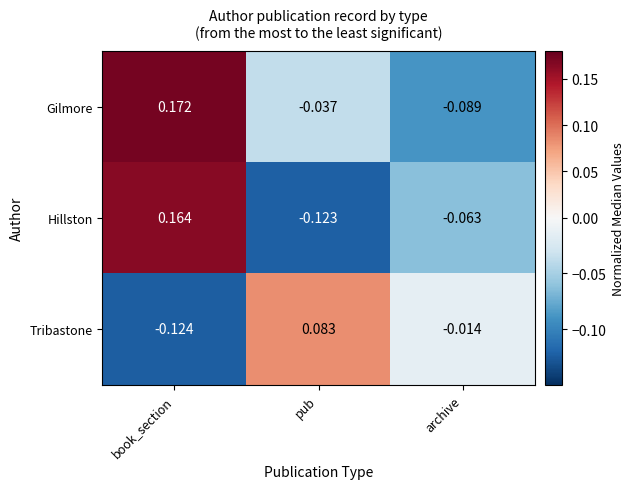

Rank the series by their maximum value, from highest to lowest.

Gilmore, Hillston, Tribastone